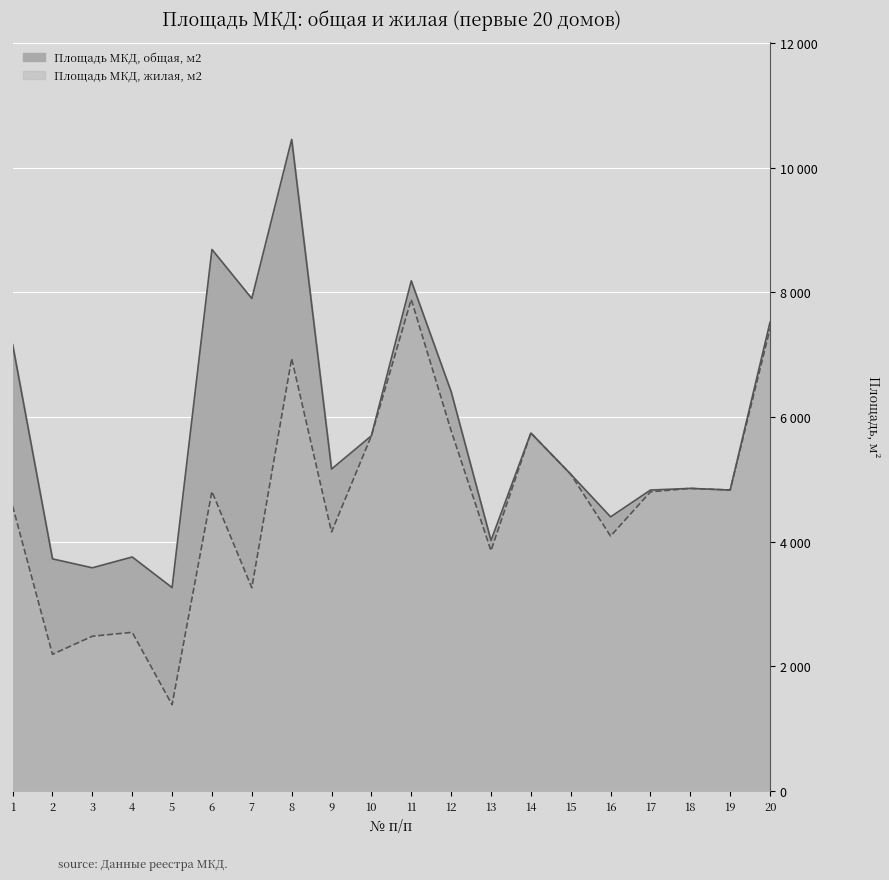

What is the difference between the maximum and minimum values in the Площадь МКД, общая, м2 series?

7195.3